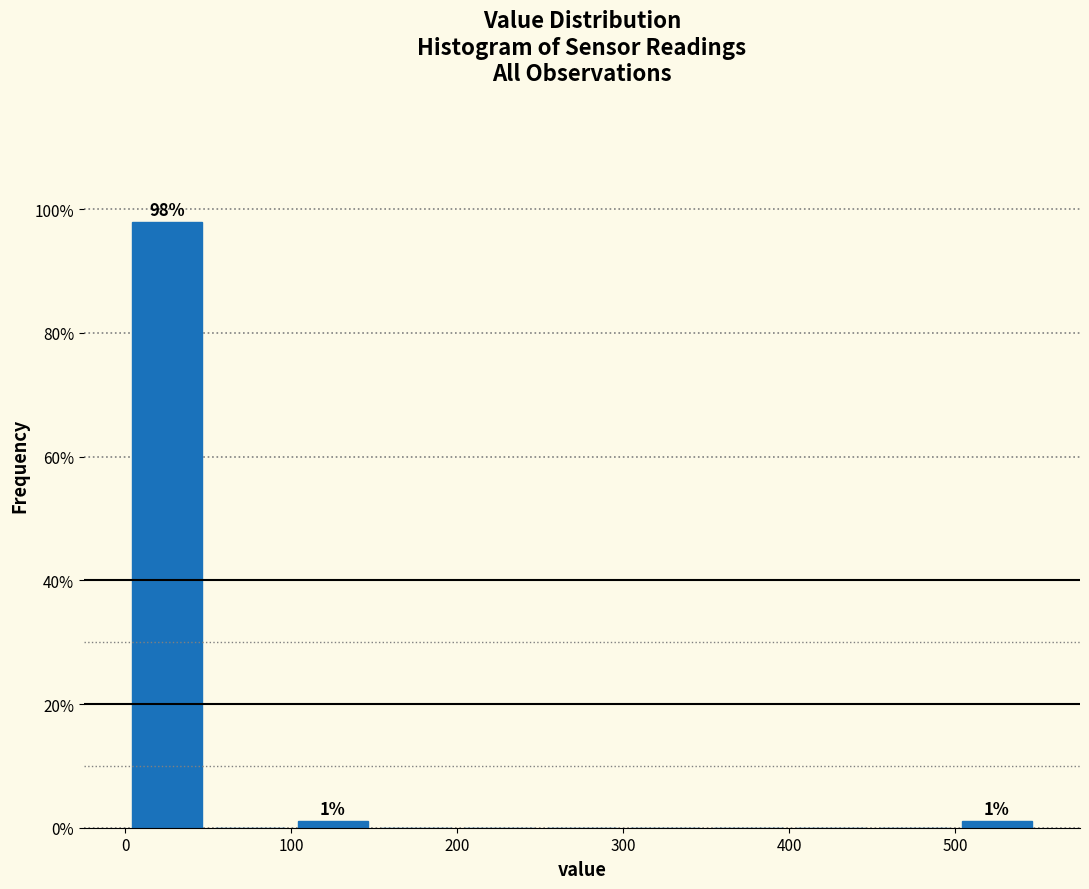

Over which range of the x-axis is the bar tallest?

0 to 50